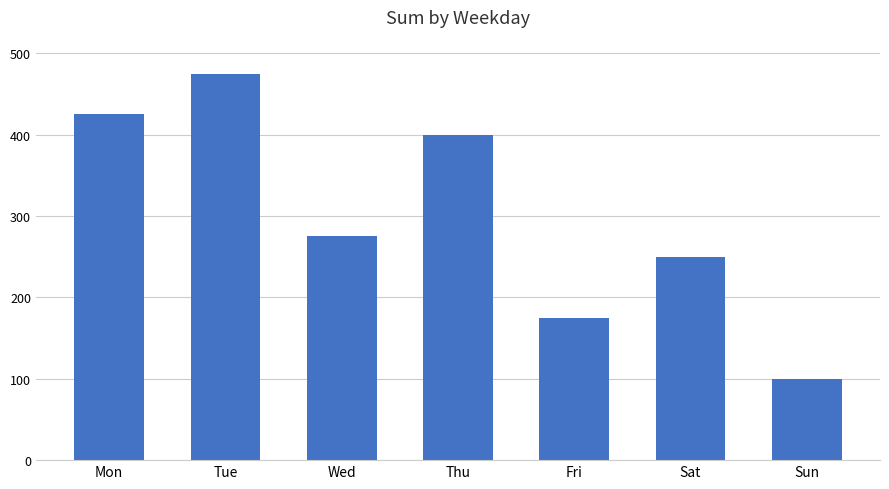

Which label corresponds to the smallest value in the chart?

Sun